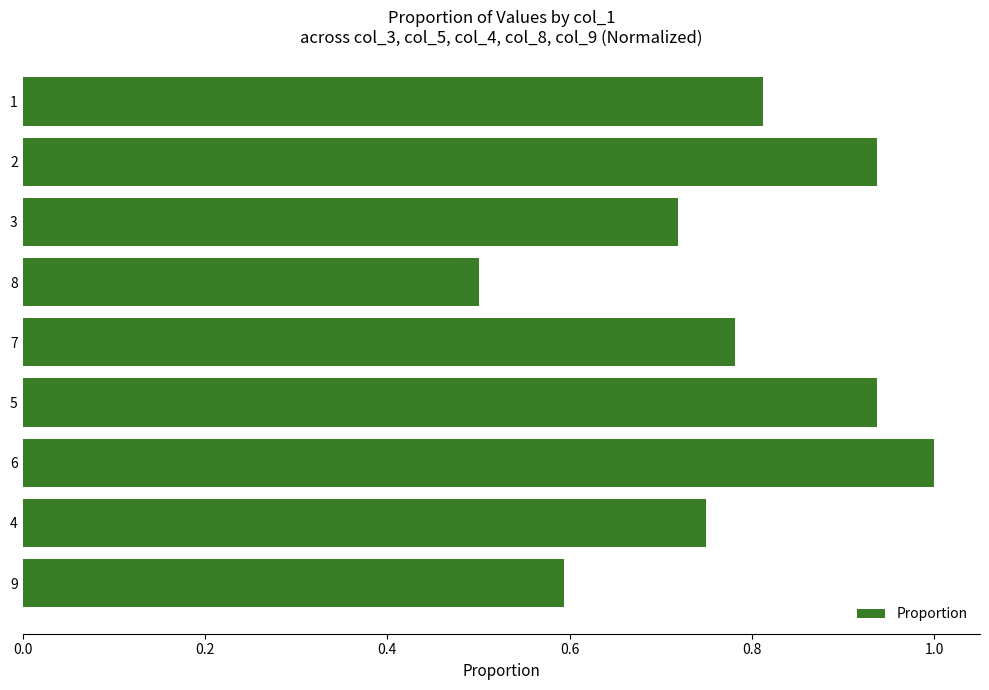

Between 3 and 9, which is larger?

3